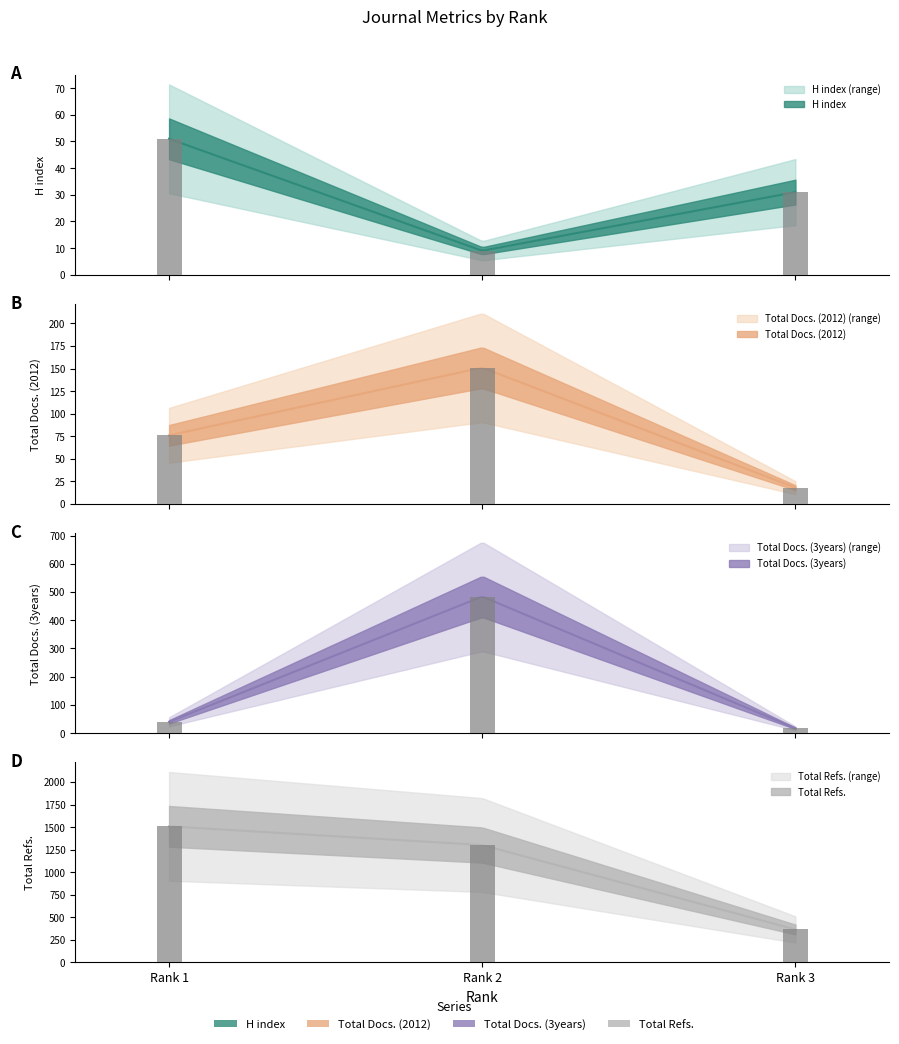

How many bars are there in total?

12